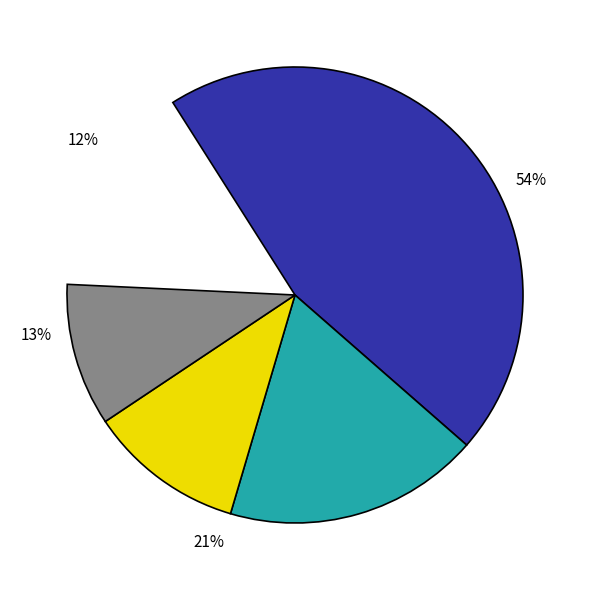

Combined, what portion of the pie is ISHARES EEM and SPDR GOLD TRUST?

25.0%